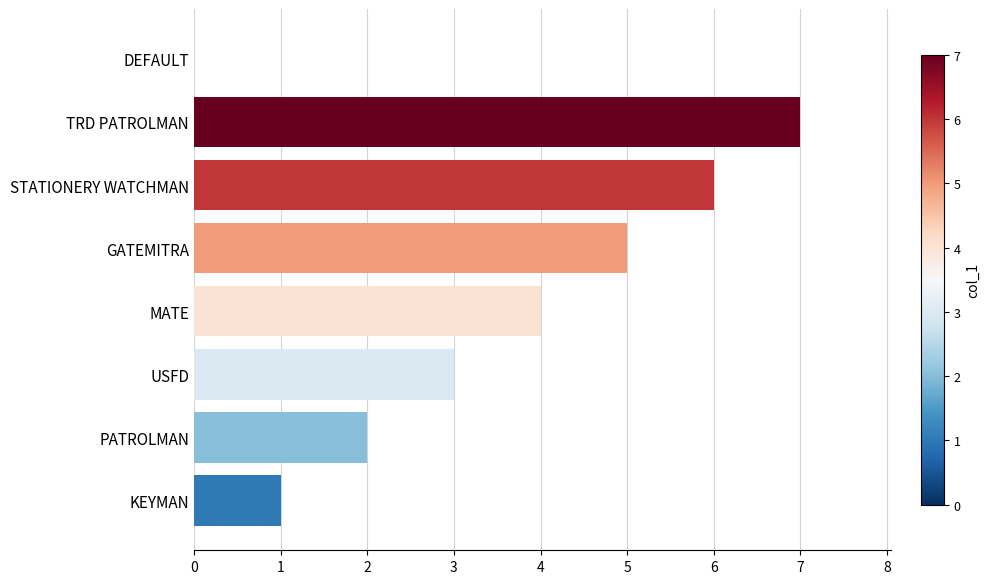

What is the sum of the values at KEYMAN and PATROLMAN?

3